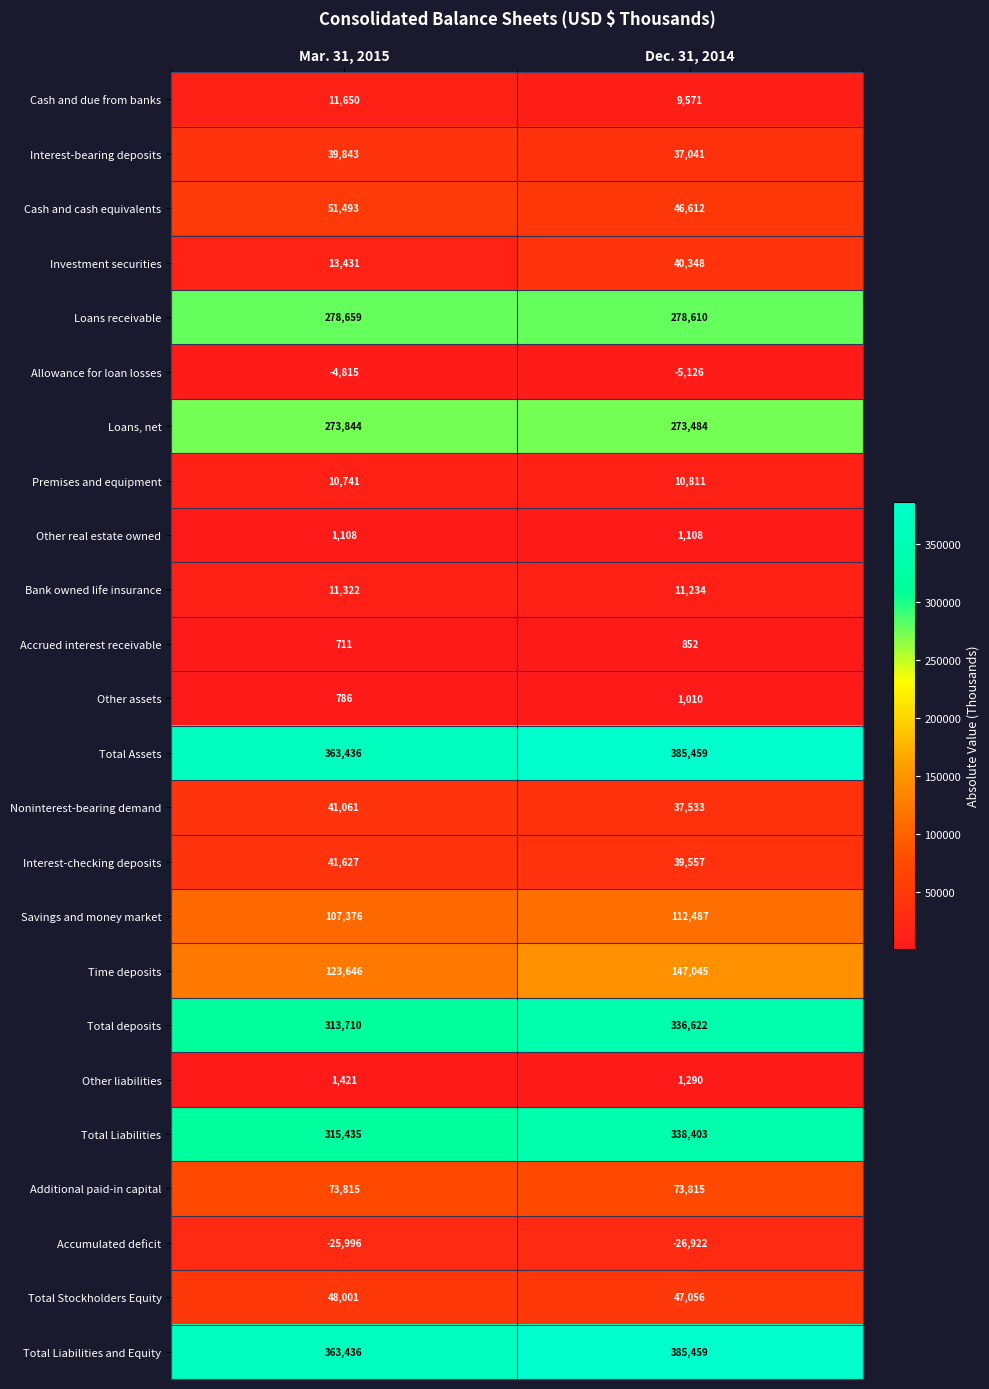

What is the difference between the Premises and equipment values at Mar. 31, 2015 and Dec. 31, 2014?

70